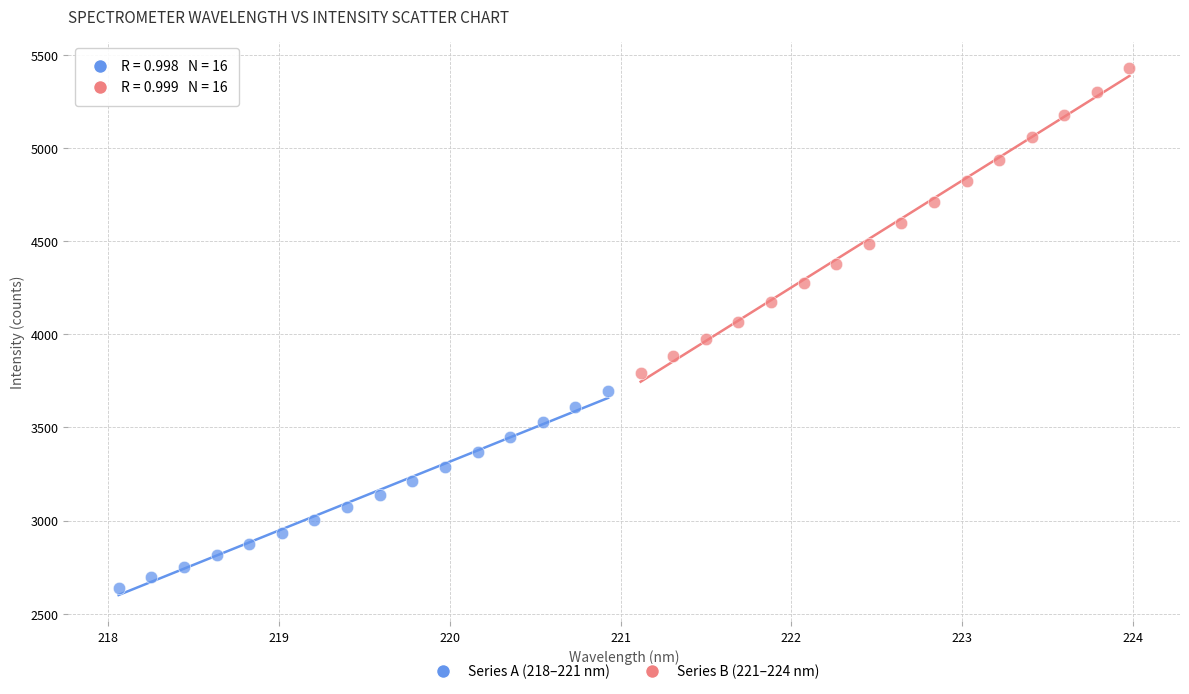

Which series contains the highest Y value?

Series B (221–224 nm)